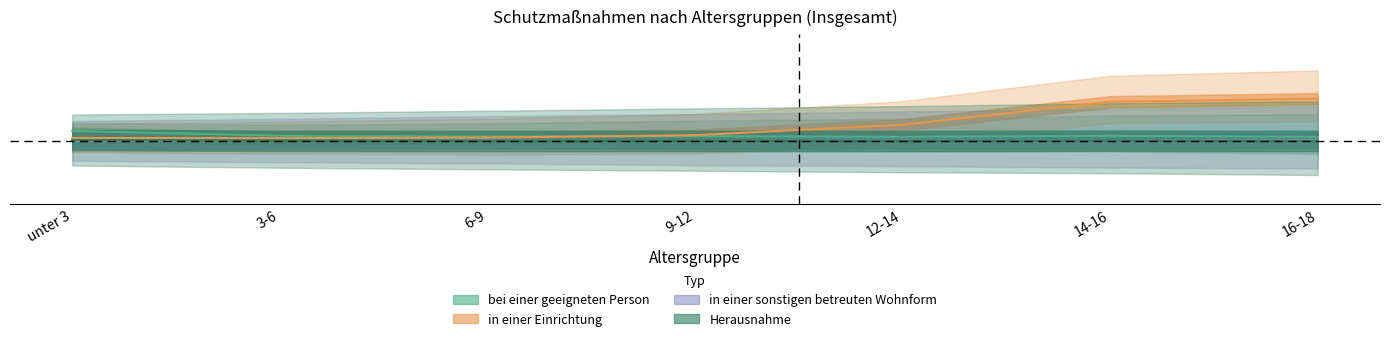

Reading left to right, list all the values displayed in this chart.

bei einer geeigneten Person: 0.0	0.0	0.0	0.0	0.0	0.0	0.0
in einer Einrichtung: 0.0	0.0	0.0	0.0	0.1	0.1	0.1
in einer sonstigen betreuten Wohnform: 0.0	0.0	0.0	0.0	0.0	0.0	0.0
Herausnahme: 0.0	0.0	0.0	0.0	0.0	0.0	0.0